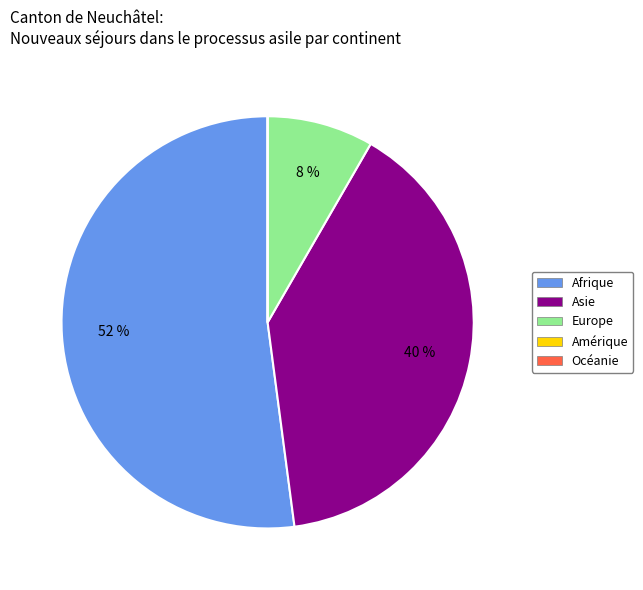

To the nearest percent, what is the difference between the largest and smallest slice percentages?

52%